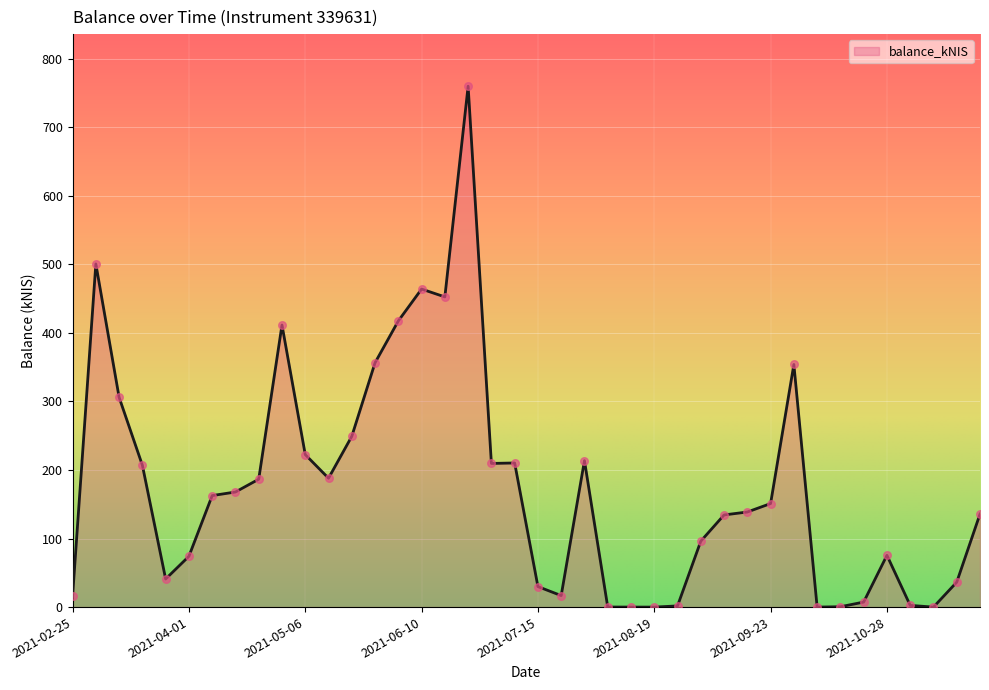

What is the difference between the maximum and minimum values?

759.7